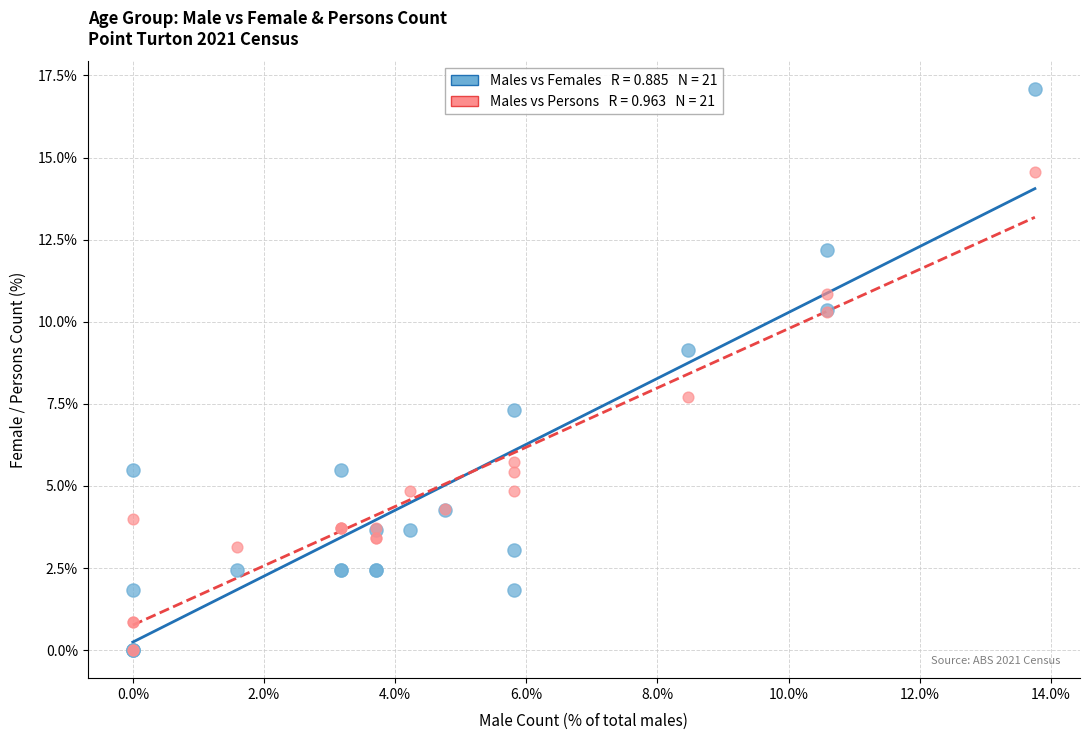

Across all series, what Y value is closest to 8?

7.7